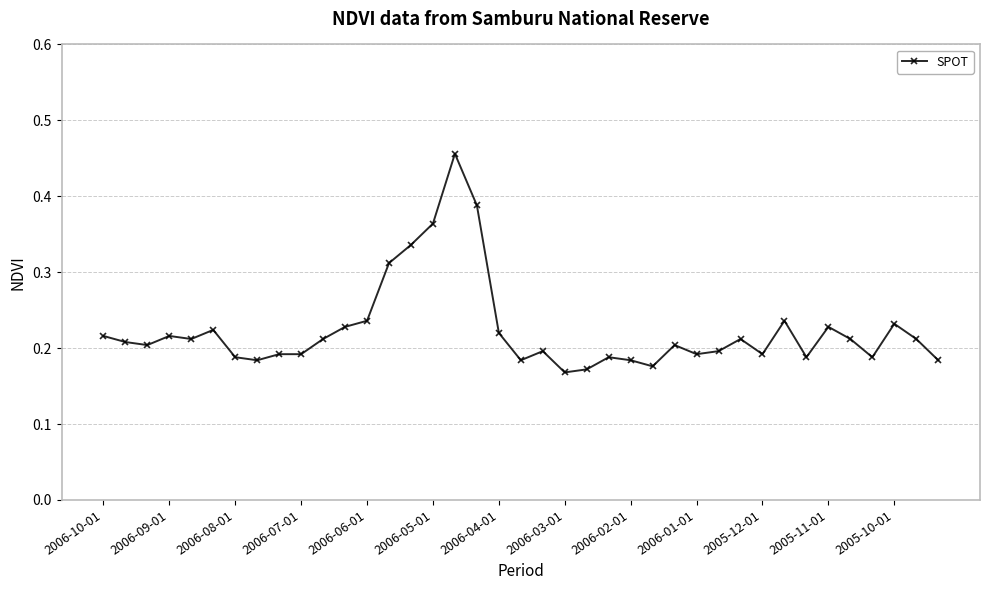

How many data points does each series have?

39